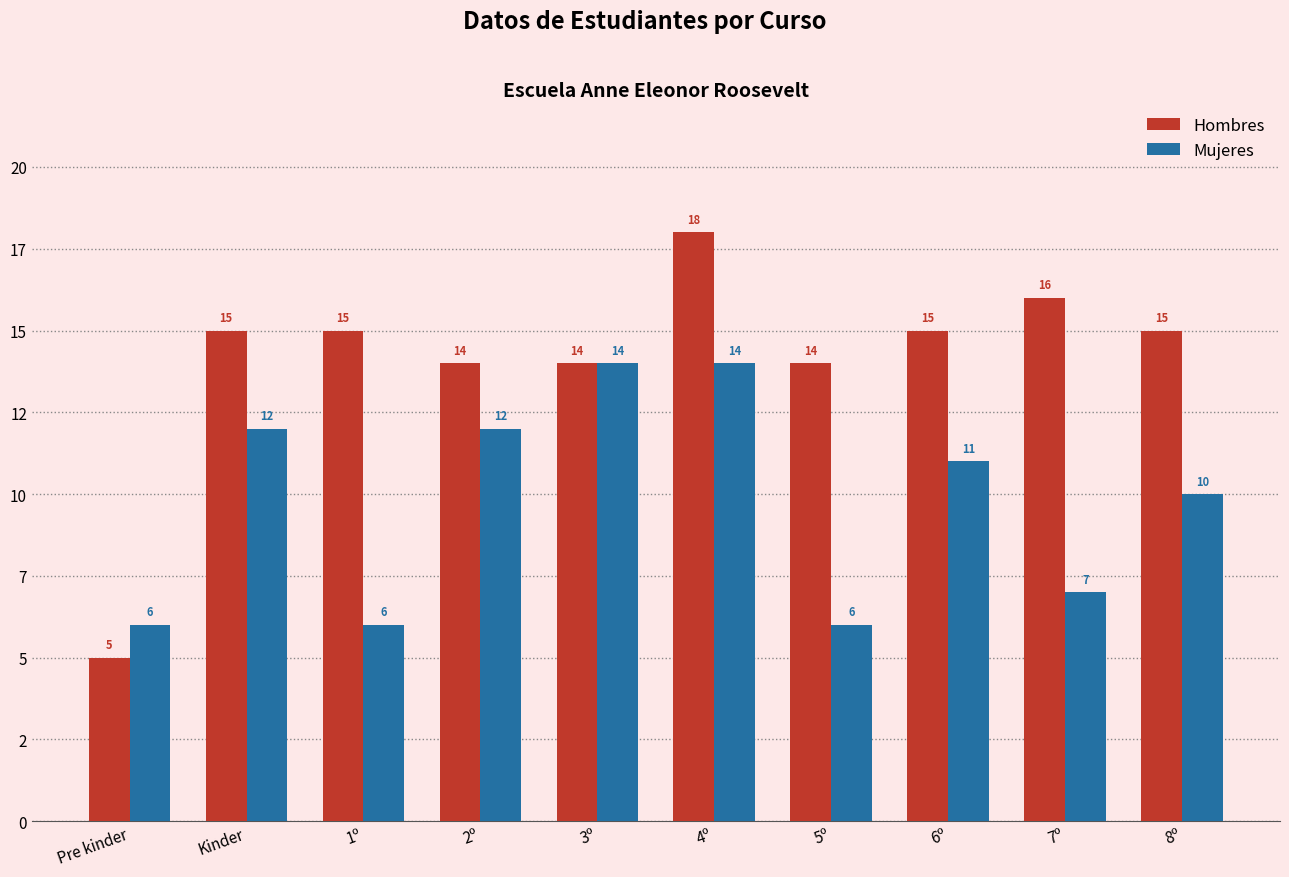

How many Mujeres values are between 6 and 12?

8